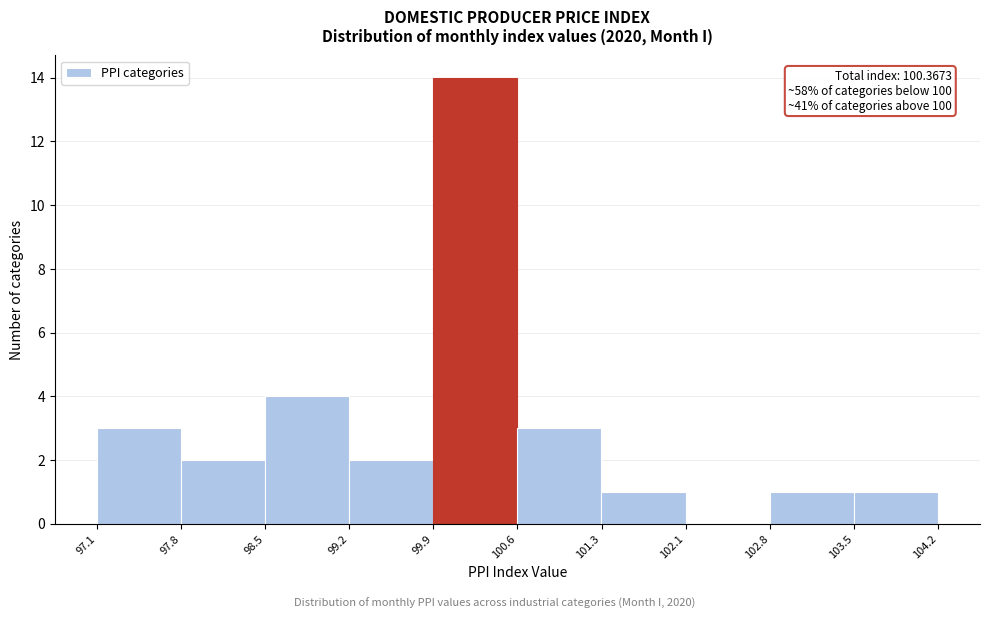

Over which range of the x-axis is the bar tallest?

99.9 to 100.6